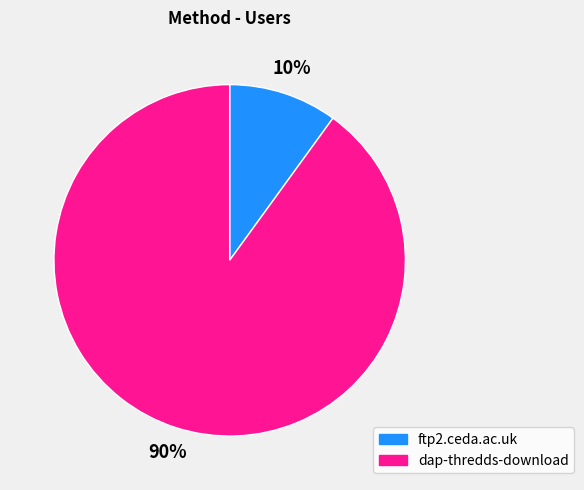

To the nearest percent, what portion does ftp2.ceda.ac.uk represent?

10%